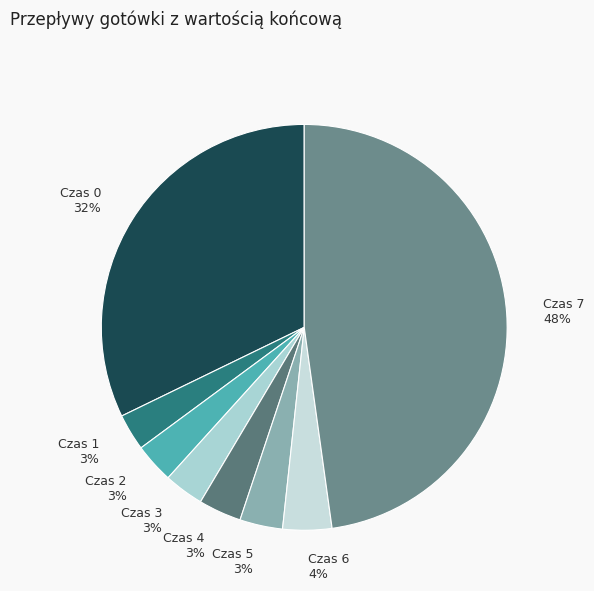

True or false: Czas 7 accounts for 48% of the total.

True